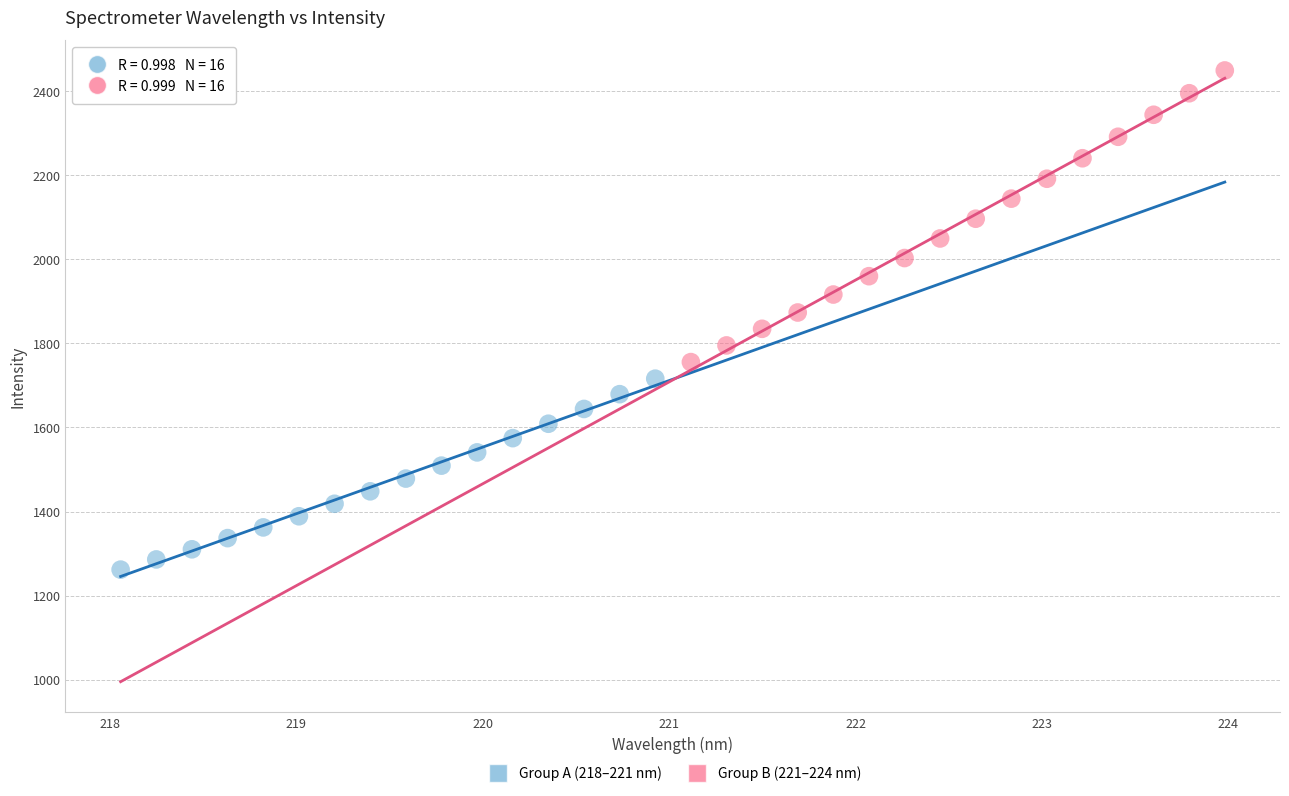

Which series reaches the minimum Y coordinate?

Group A (218–221 nm)